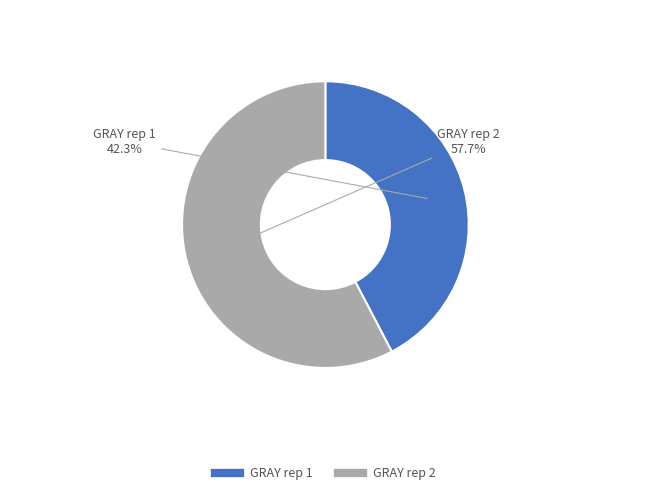

Combined, do GRAY rep 1 and GRAY rep 2 account for over 50%?

Yes